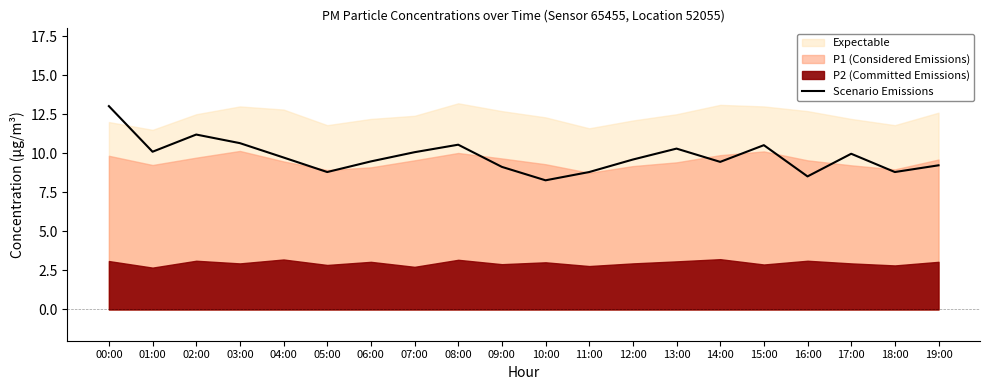

What is the sum of the values at 14:00 and 18:00?

18.2